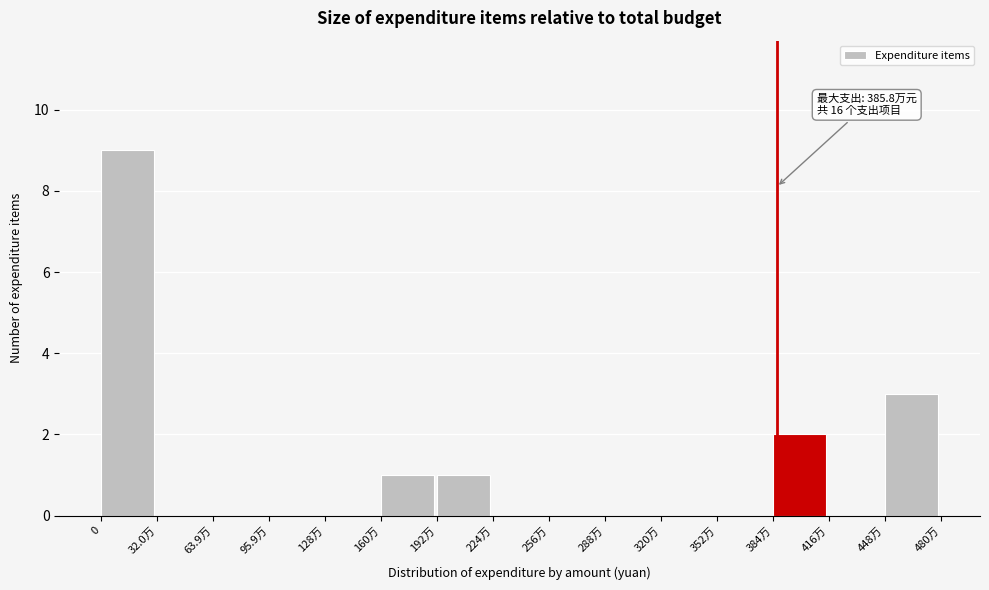

What is the change in value from 95.9万 to 192万?

+1